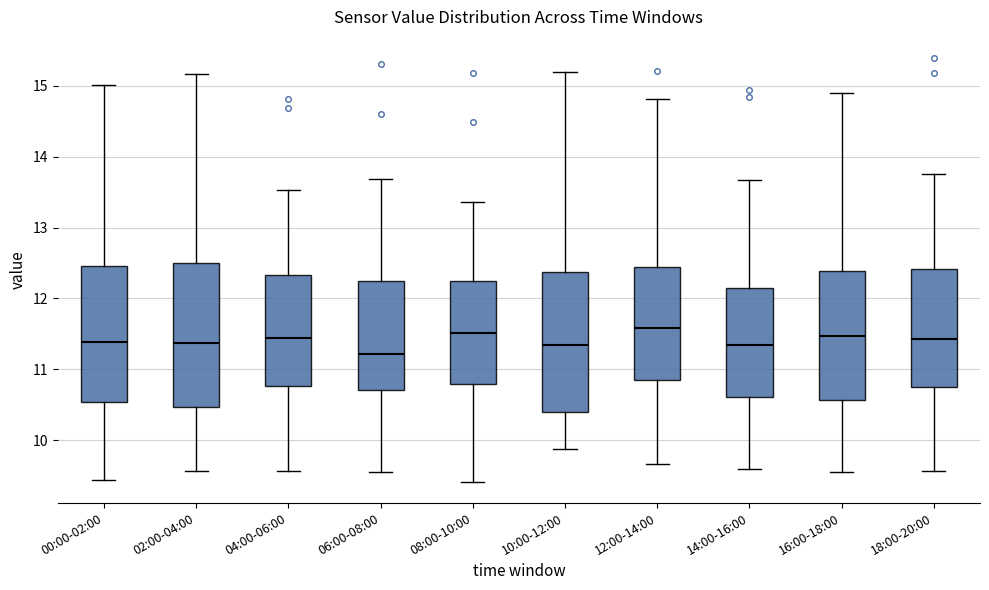

Reading left to right, read every box against the y-axis: the position of its median line, the range the box covers, and the ends of its whiskers. The values are not printed on the chart, so give them approximately, as read against the axis.

00:00-02:00: median 11.4, box 10.5 to 12.5, whiskers 9.4 to 15.0
02:00-04:00: median 11.4, box 10.5 to 12.5, whiskers 9.6 to 15.2
04:00-06:00: median 11.4, box 10.8 to 12.3, whiskers 9.6 to 13.5
06:00-08:00: median 11.2, box 10.7 to 12.3, whiskers 9.6 to 13.7
08:00-10:00: median 11.5, box 10.8 to 12.2, whiskers 9.4 to 13.4
10:00-12:00: median 11.3, box 10.4 to 12.4, whiskers 9.9 to 15.2
12:00-14:00: median 11.6, box 10.8 to 12.4, whiskers 9.7 to 14.8
14:00-16:00: median 11.3, box 10.6 to 12.1, whiskers 9.6 to 13.7
16:00-18:00: median 11.5, box 10.6 to 12.4, whiskers 9.5 to 14.9
18:00-20:00: median 11.4, box 10.7 to 12.4, whiskers 9.6 to 13.8